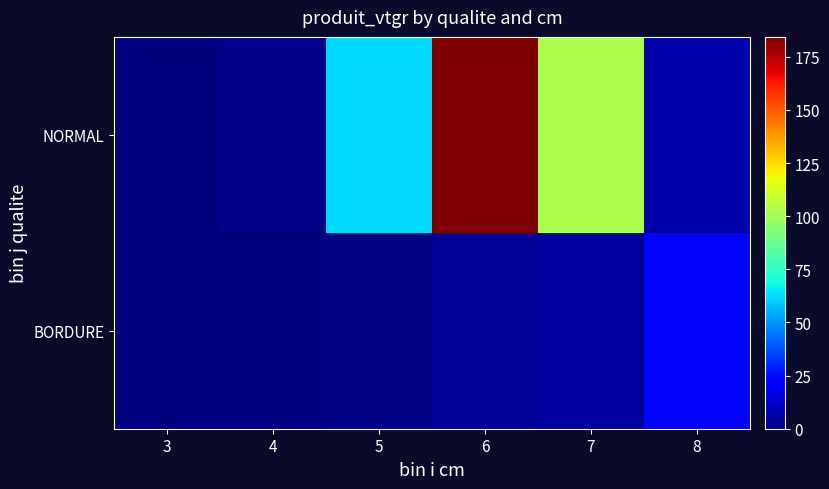

List the series in order of their peak value, highest first.

NORMAL, BORDURE